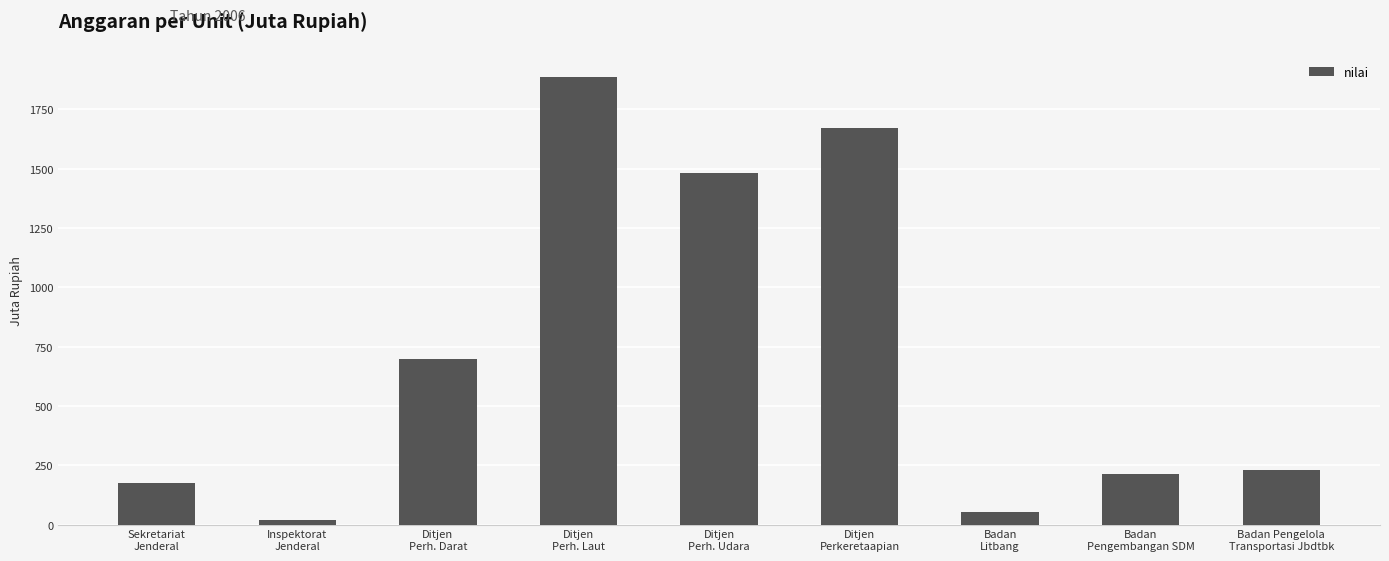

What position from the right is Badan
Pengembangan SDM?

2